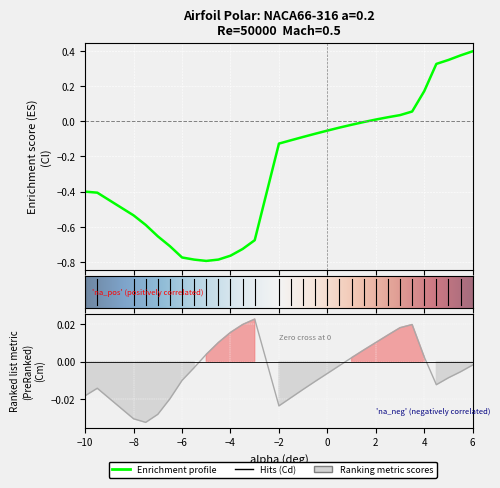

Which series has the widest spread of values?

Cl